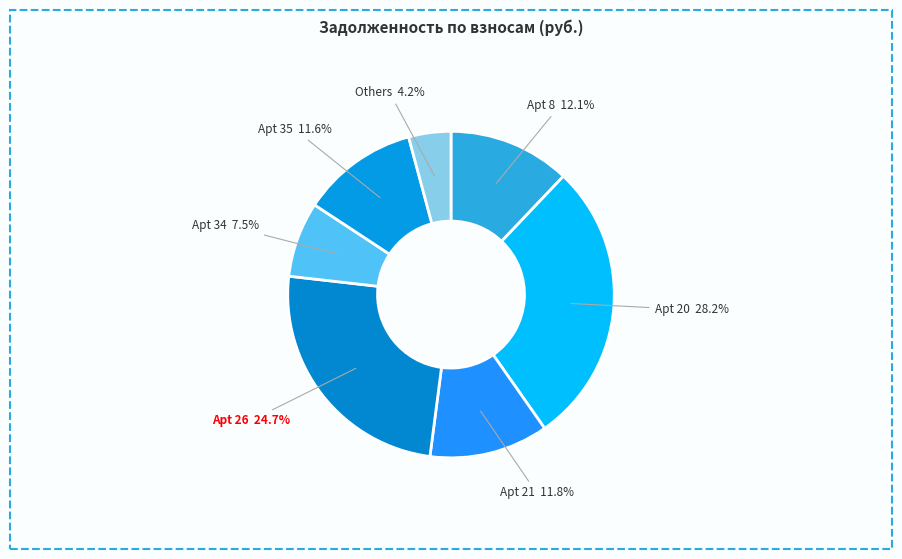

Count the number of slices in the pie.

7